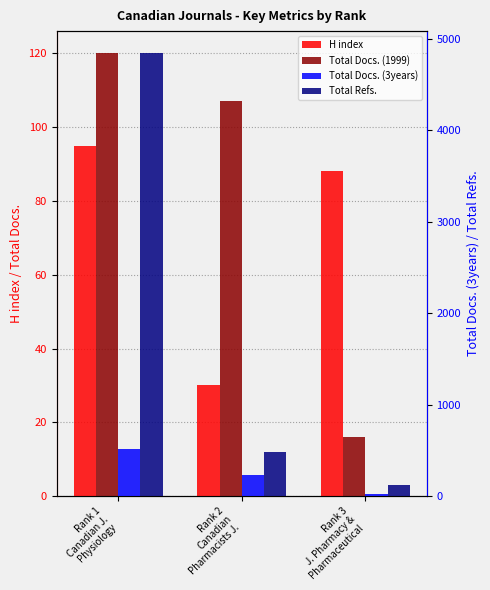

What is the difference between the H index values at Rank 2
Canadian
Pharmacists J. and Rank 3
J. Pharmacy &
Pharmaceutical?

58